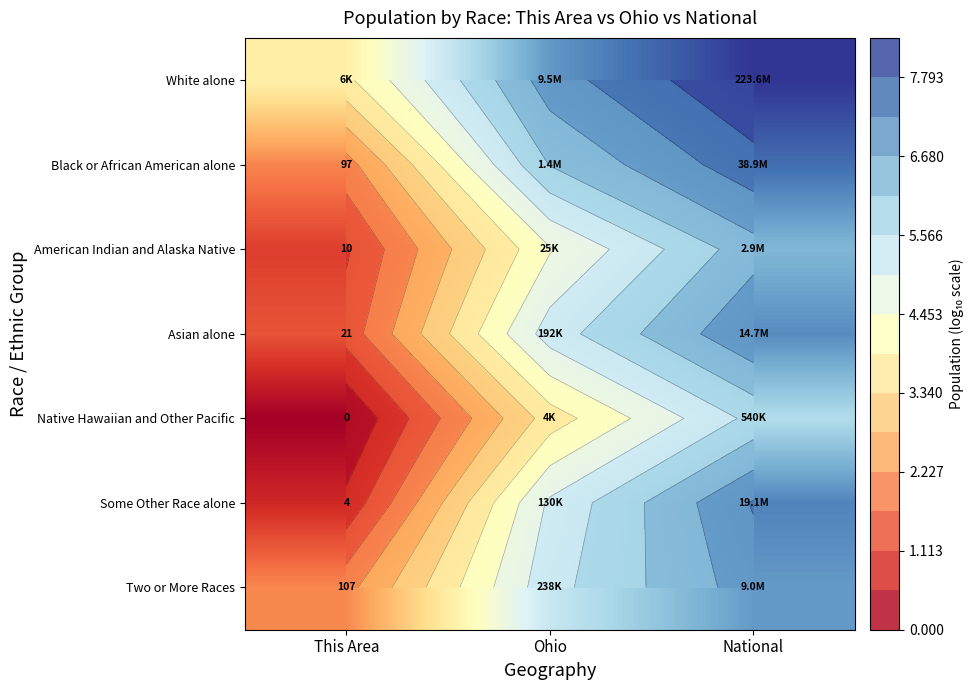

True or false: Two or More Races has a value of 2.8 at This Area.

False